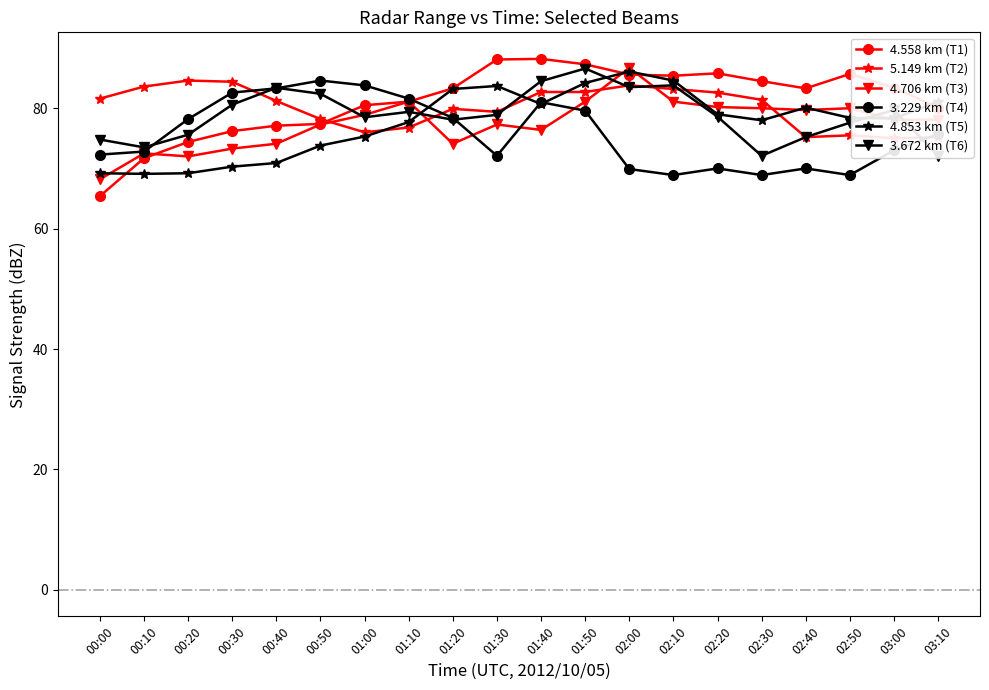

Which series ends up on top after the final intersection of 3.672 km (T6) and 3.229 km (T4)?

3.229 km (T4)